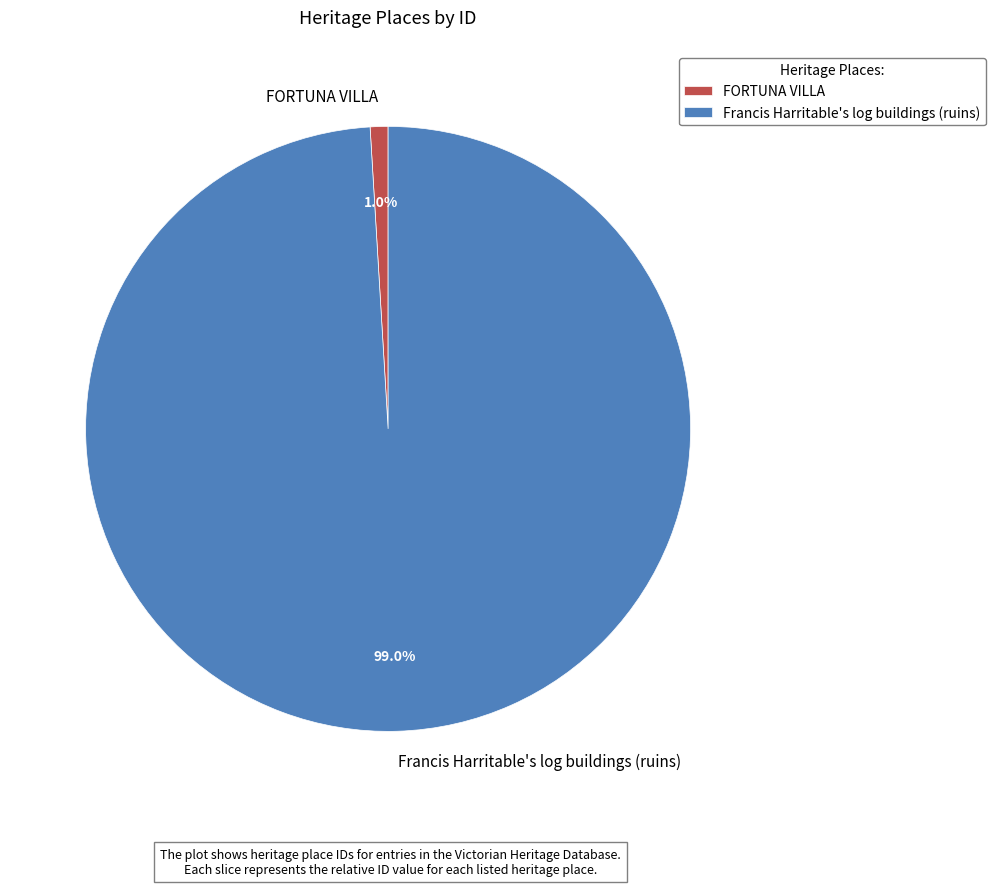

To the nearest percent, what is the average slice percentage?

50%